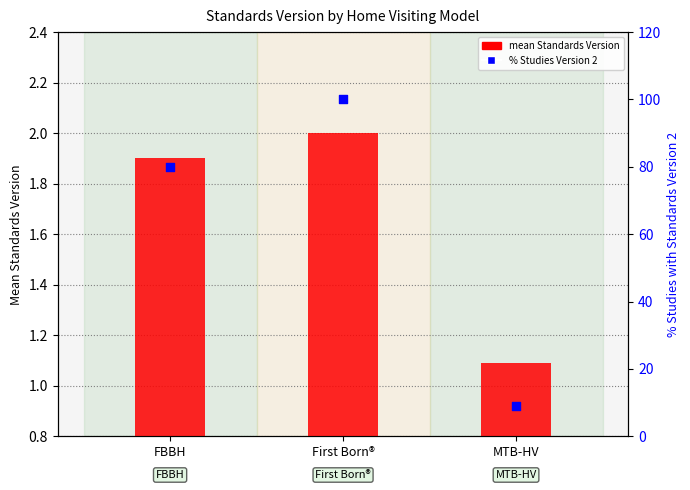

At how many categories does at least one series exceed 10?

2